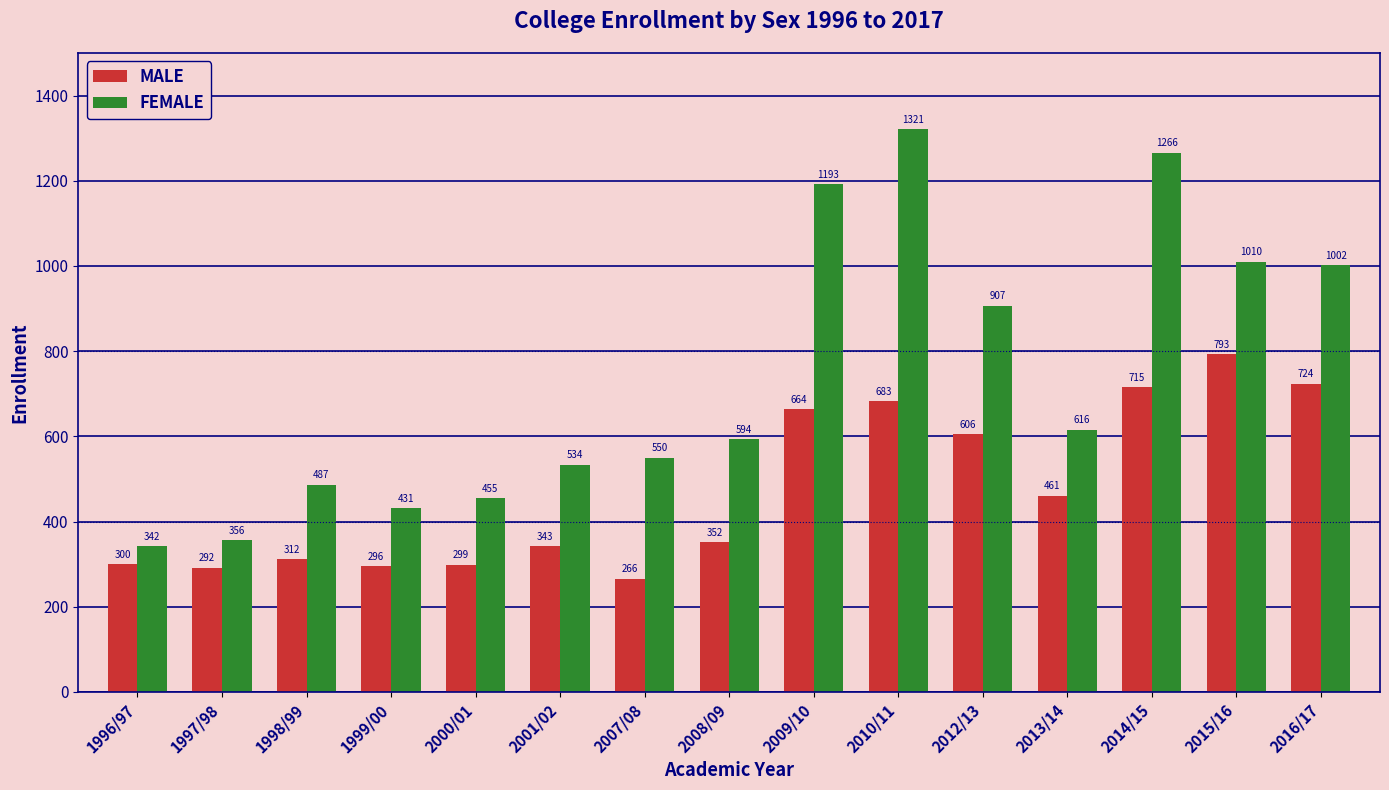

What value does the MALE series have at 2012/13?

606